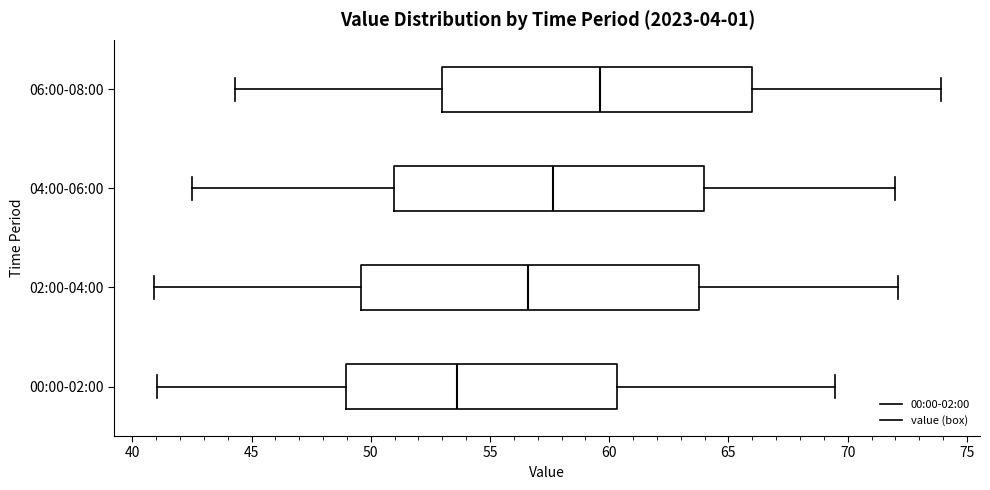

Comparing the boxes themselves (not the whiskers), which one is the widest?

02:00-04:00